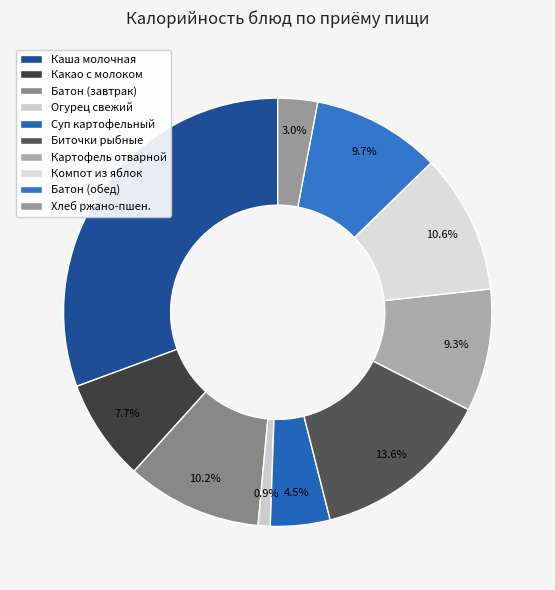

Rank the categories by value from lowest to highest.

Огурец свежий, Хлеб ржано-пшеничный, Суп картофельный с крупой (рис), Какао с молоком, Картофель отварной с маслом сливочным, Батон домашний (обед), Батон домашний (завтрак), Компот из свежих яблок, Биточки рыбные с соусом сметанным, Каша вязкая молочная из риса и пшена